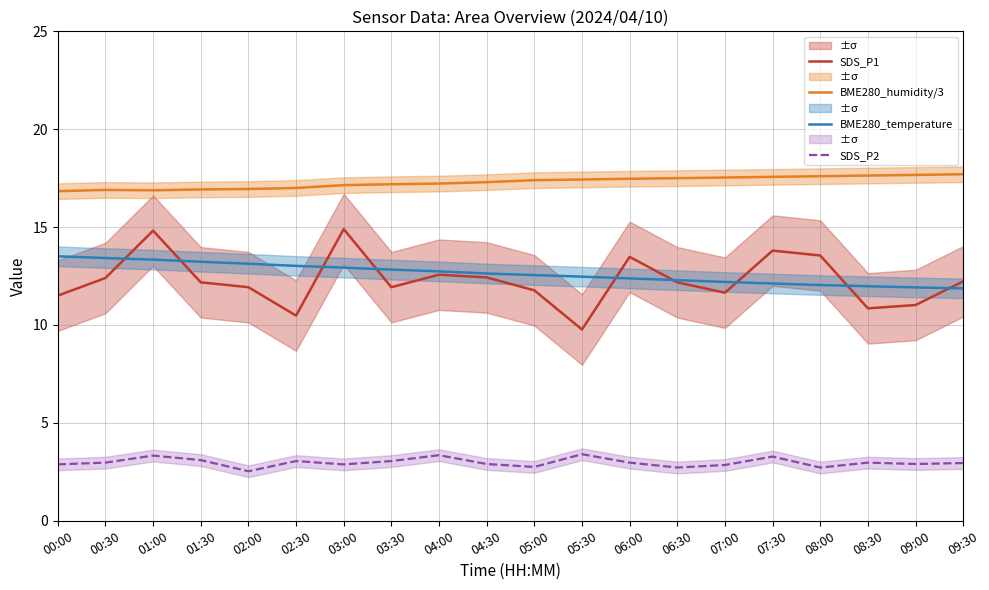

What is the label of the 17th point from the right?

01:30